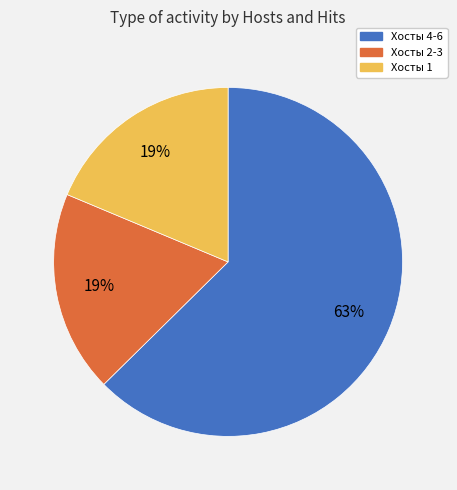

Is there a majority slice in this chart?

Yes